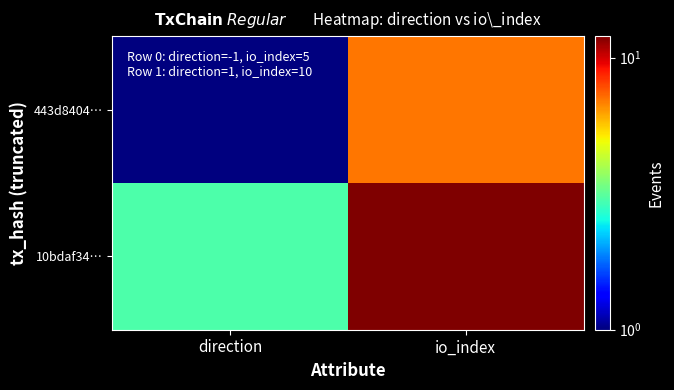

Reading left to right, what are all the values shown in this chart?

443d8404…: direction=1	io_index=7
10bdaf34…: direction=3	io_index=12